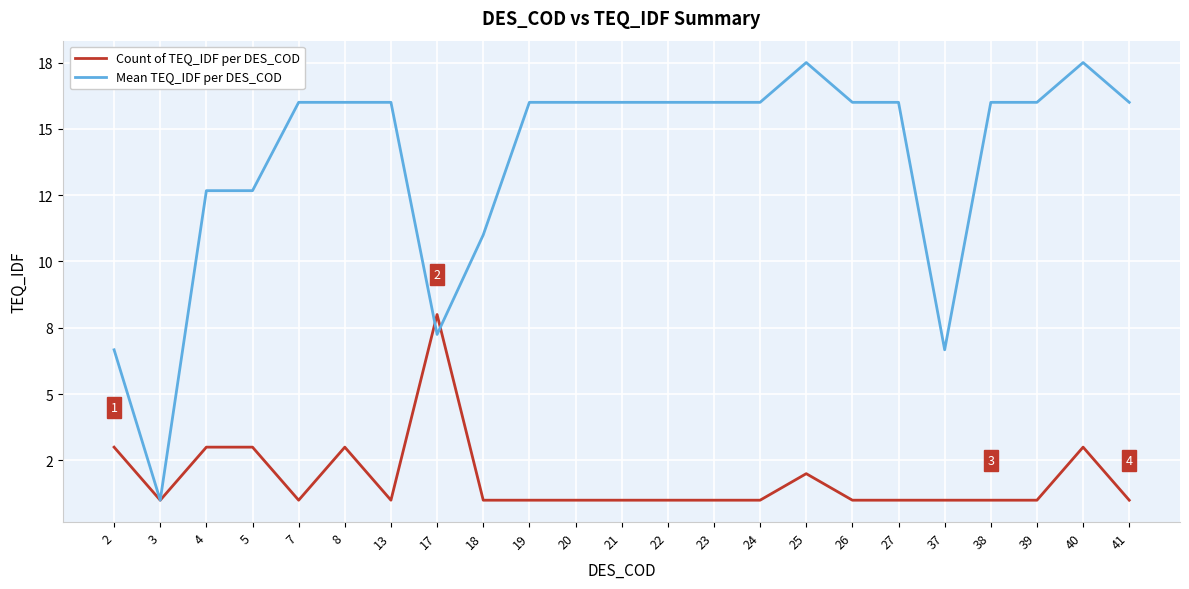

At which category does Count of TEQ_IDF per DES_COD reach its first local peak?

8